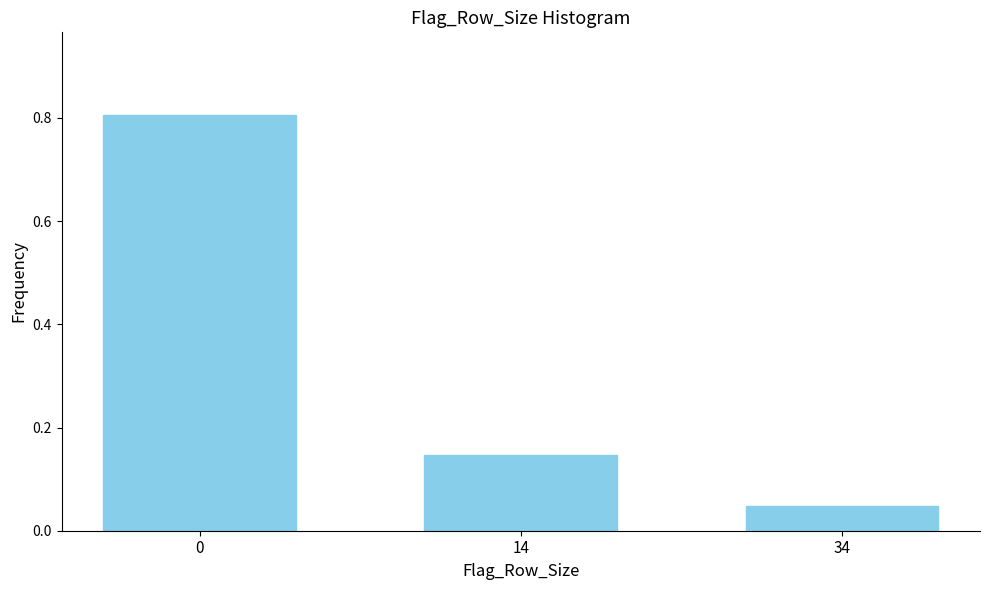

The value at 0 is 0.8. True or false?

True